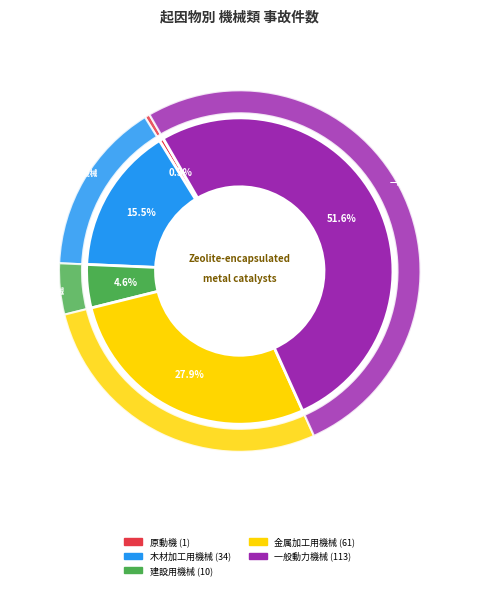

Is it true that 建設用機械 is 14% of the pie?

False